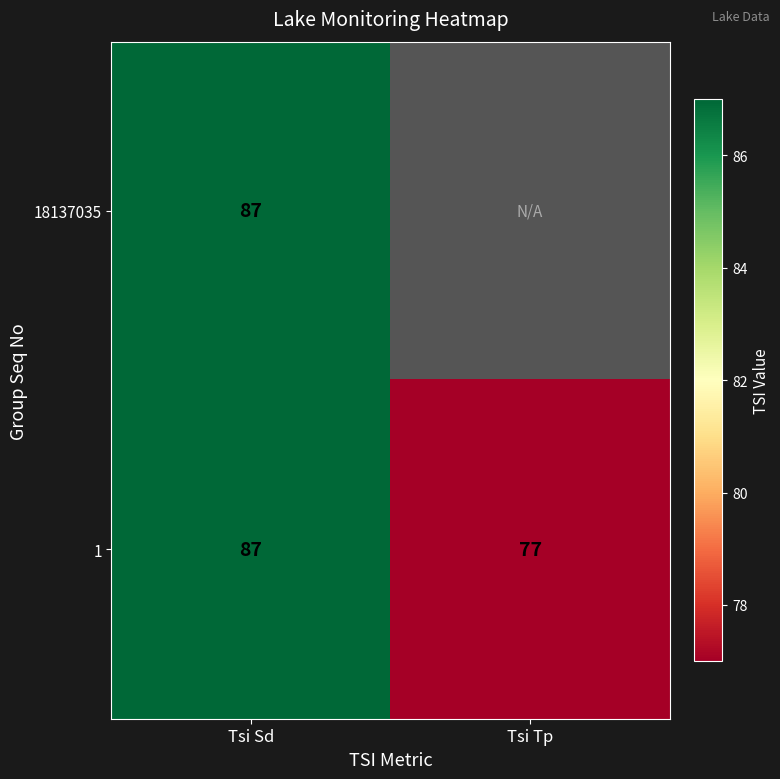

List the labels in order of 1 value, largest first.

Tsi Sd, Tsi Tp